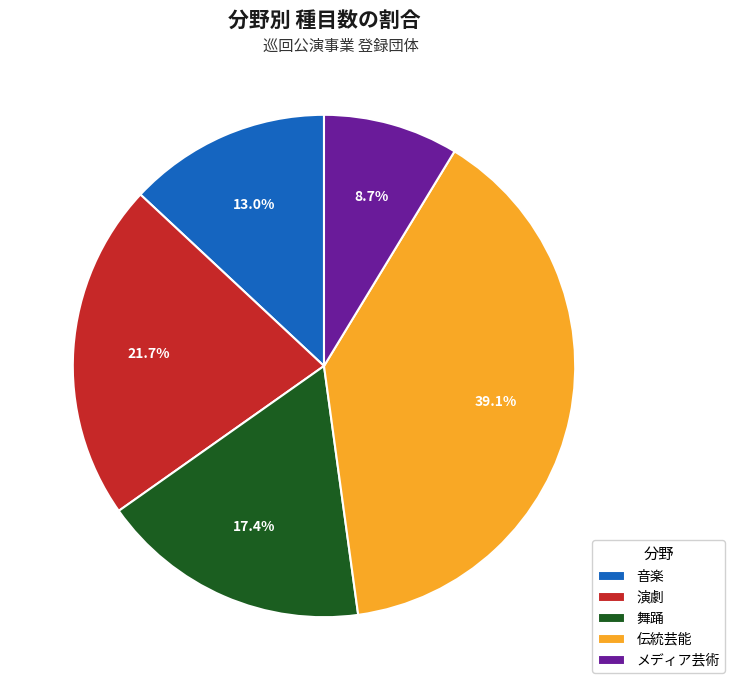

Rank the categories by value from highest to lowest.

伝統芸能, 演劇, 舞踊, 音楽, メディア芸術